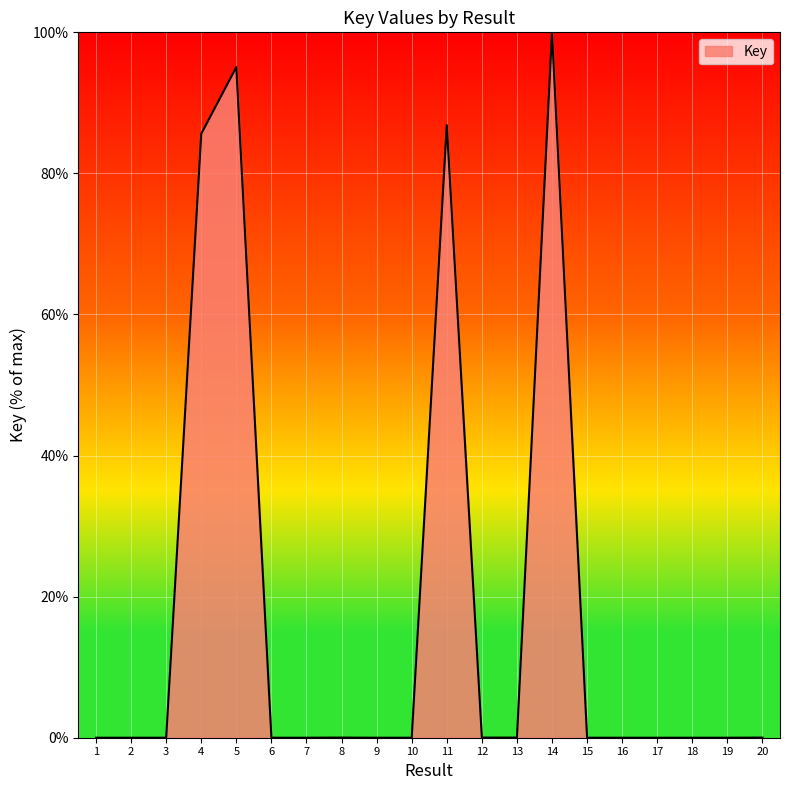

The chart shows a value of 0.0 at 15. True or false?

True